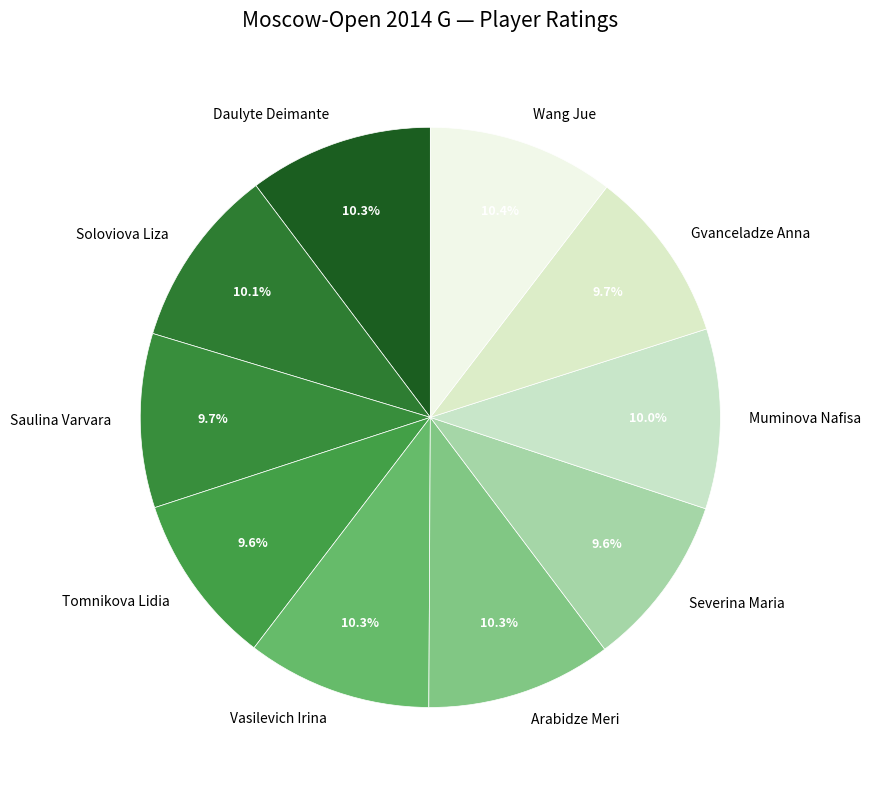

Is there a majority slice in this chart?

No